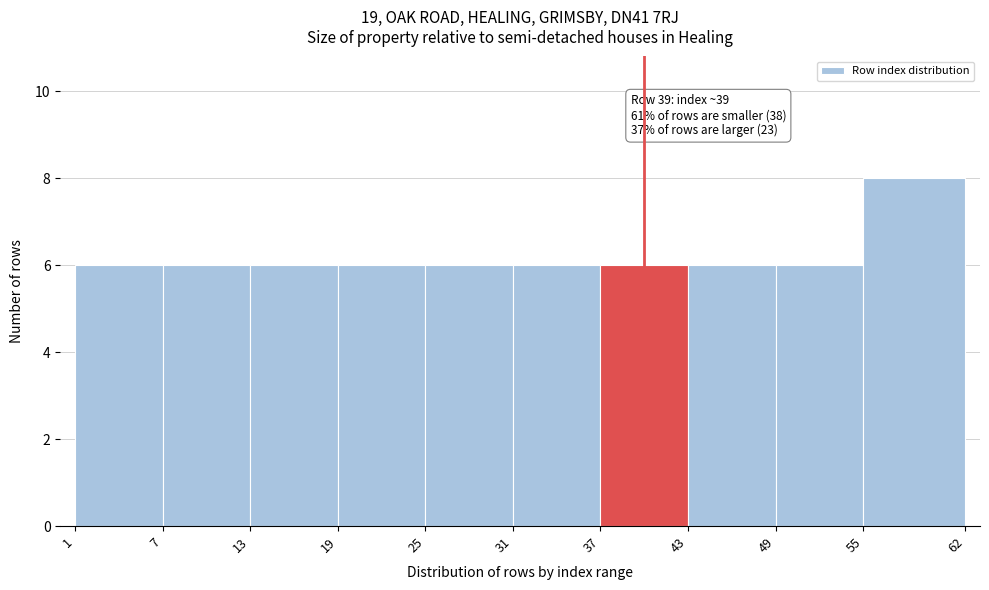

Which range on the x-axis has the tallest bar?

55 to 62